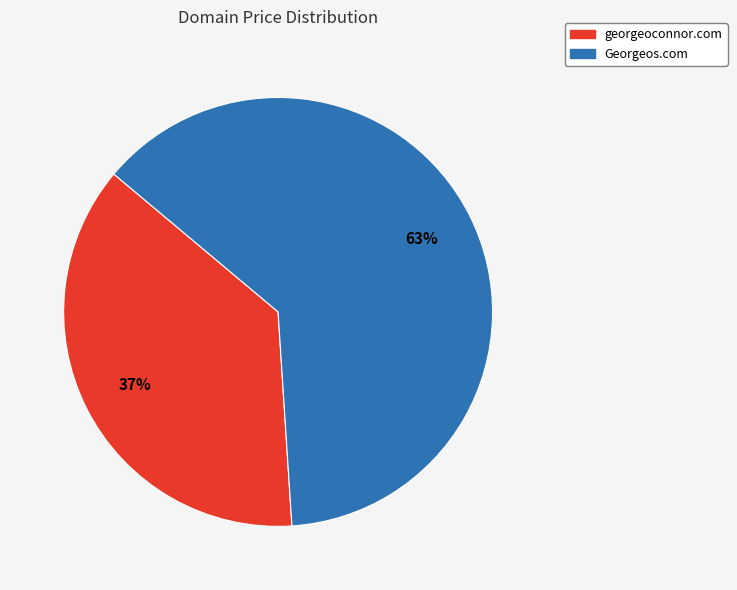

To the nearest percent, what portion does georgeoconnor.com represent?

37%